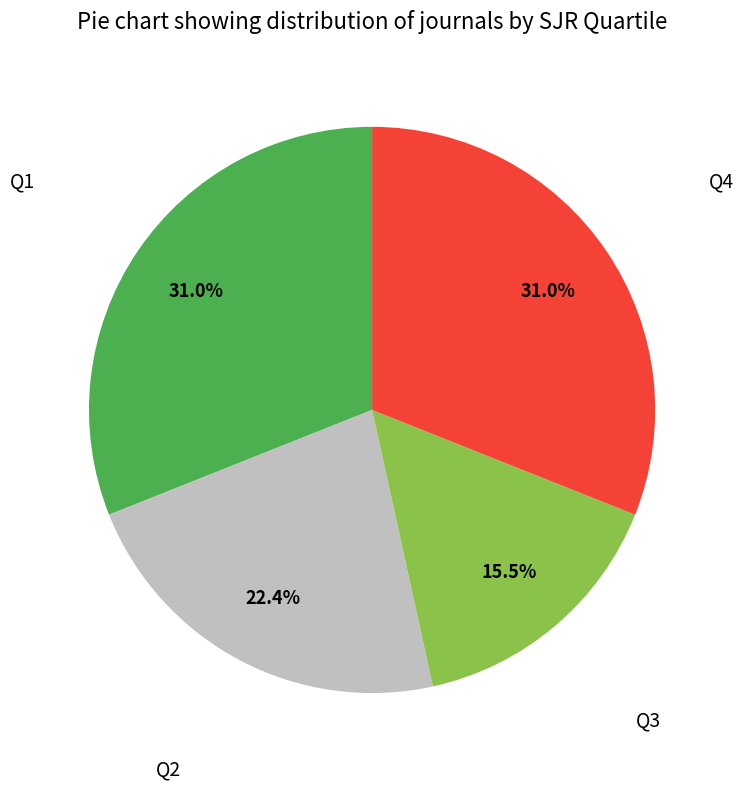

Is there a majority slice in this chart?

No